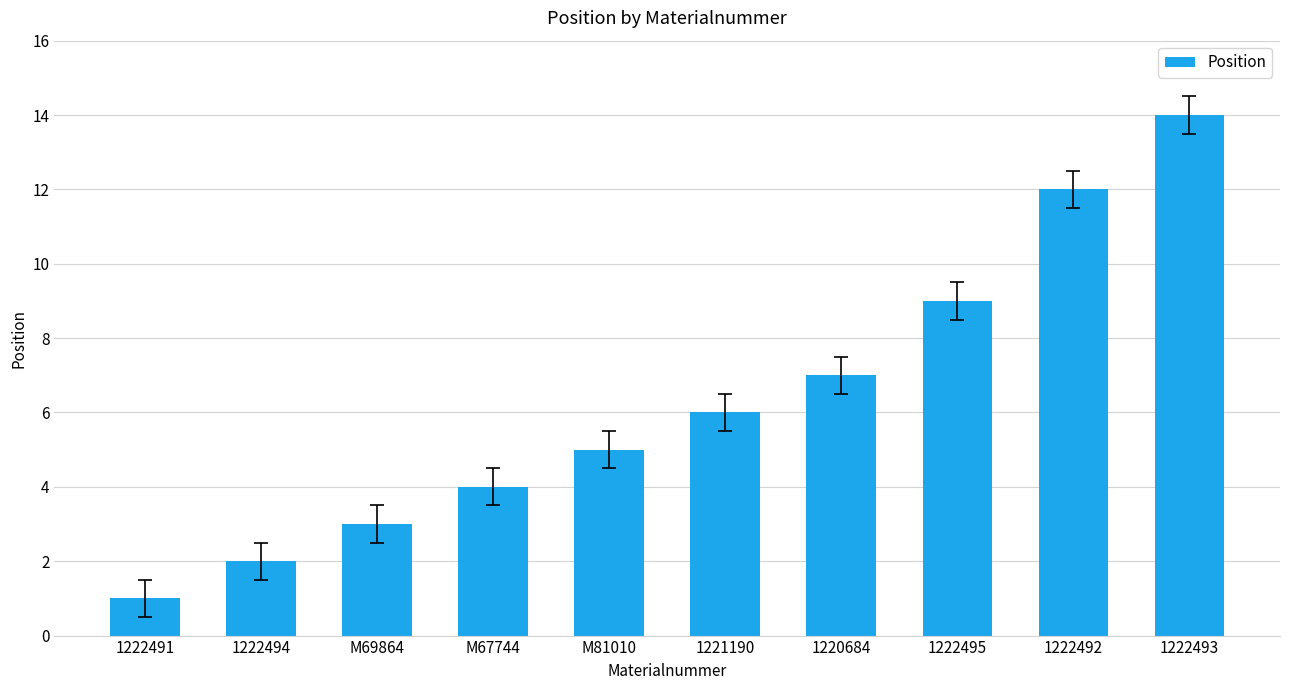

Which category has the highest value across all series?

1222493